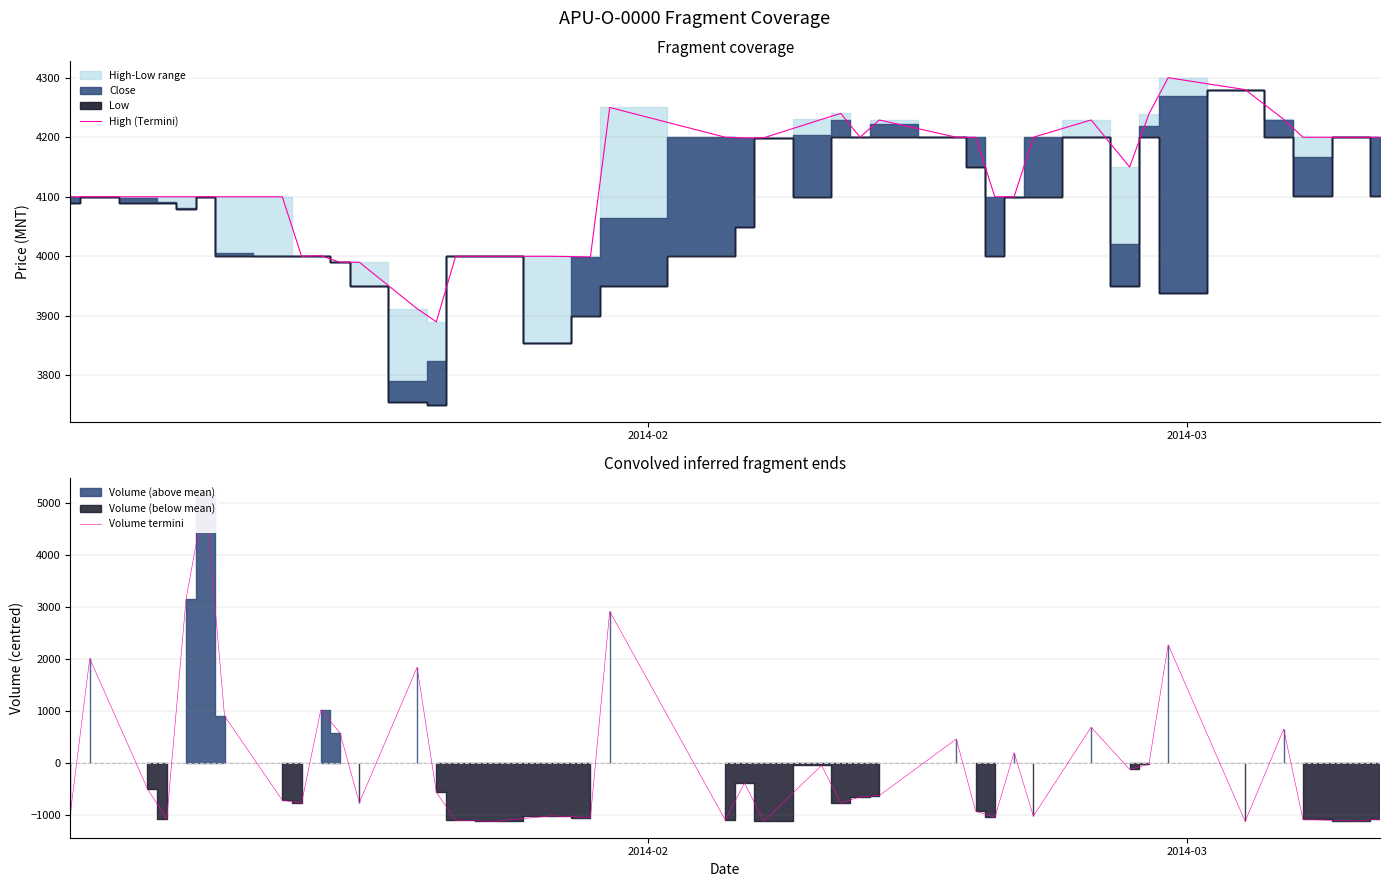

What is the value of the High (Termini) point at the 4th from the left?

4100.0